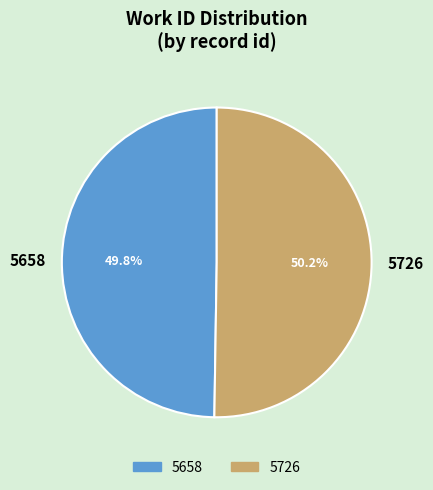

What percentage is NOT represented by 5658?

50.2%